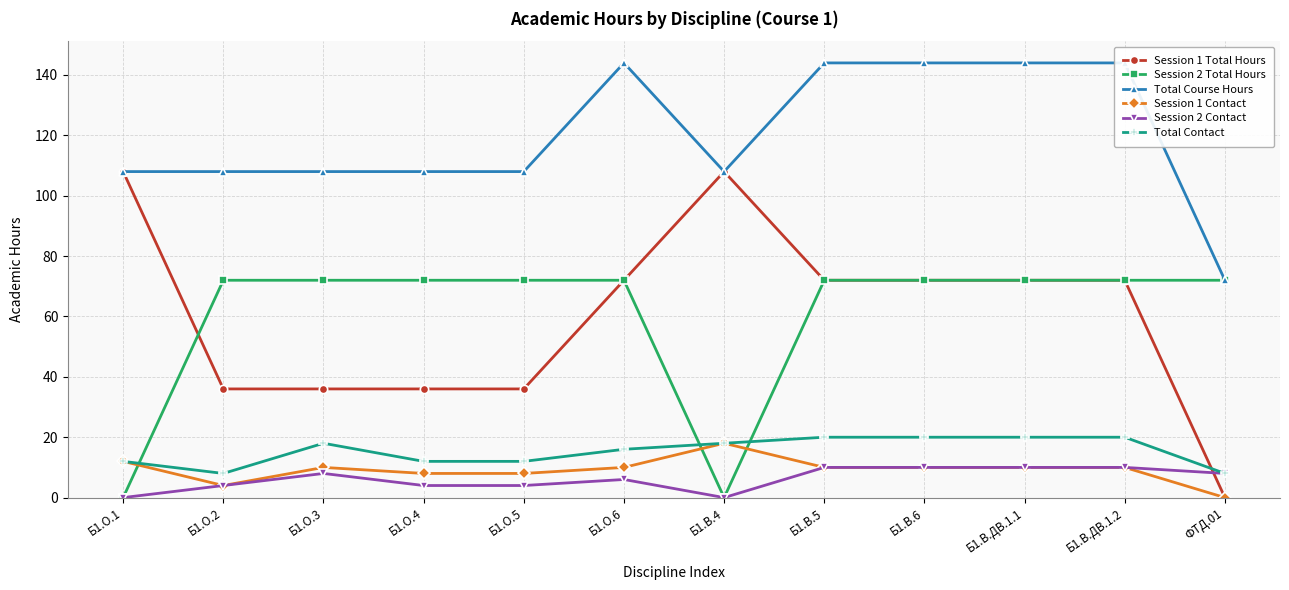

Does the chart display data point markers on the line(s)?

Yes